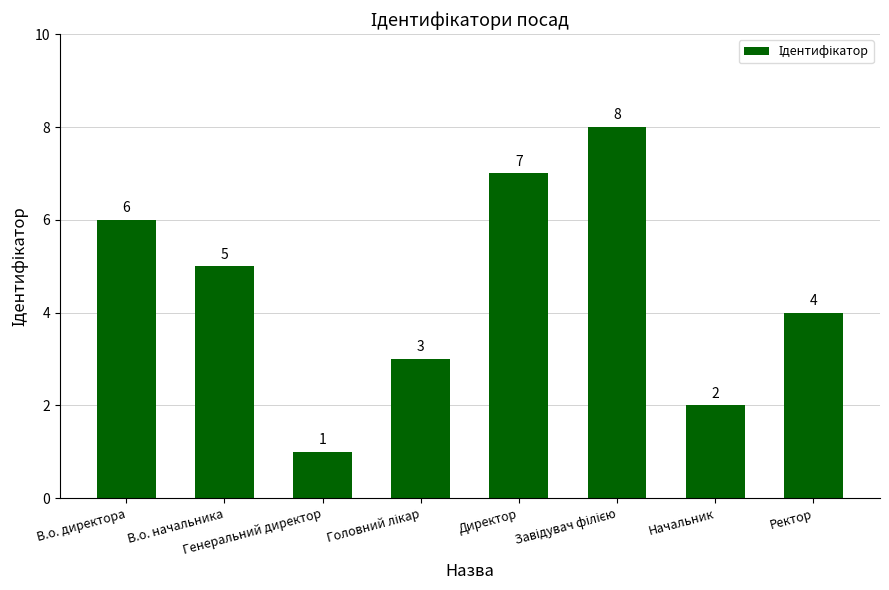

Between Генеральний директор and Директор, which is larger?

Директор